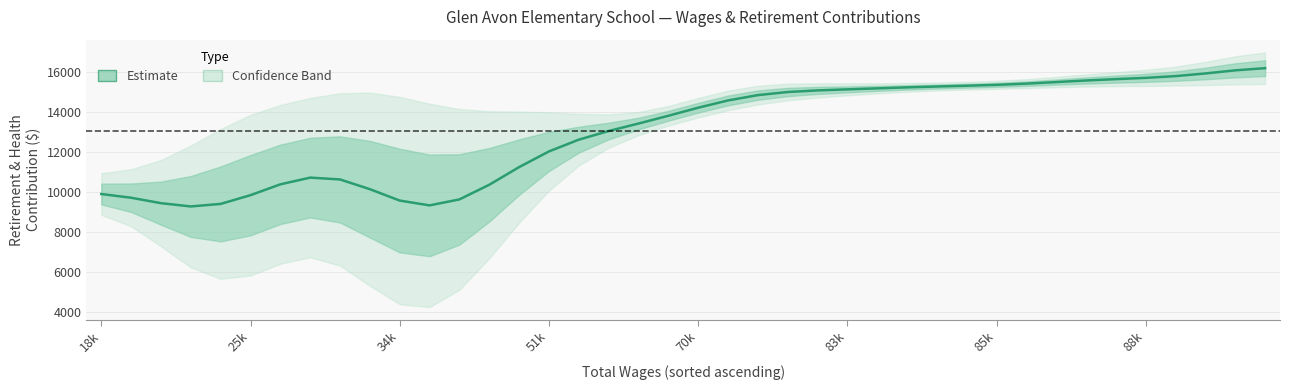

What is the minimum value shown in the chart?

9279.0